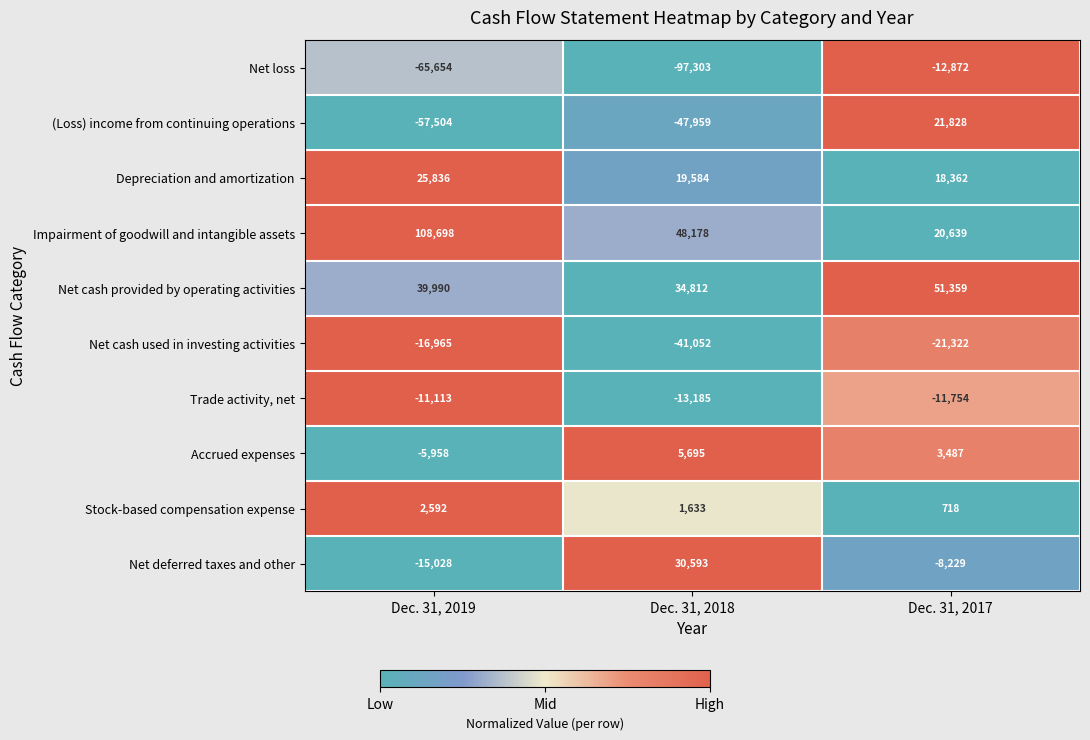

Which series changed the most between Dec. 31, 2019 and Dec. 31, 2017?

Impairment of goodwill and intangible assets